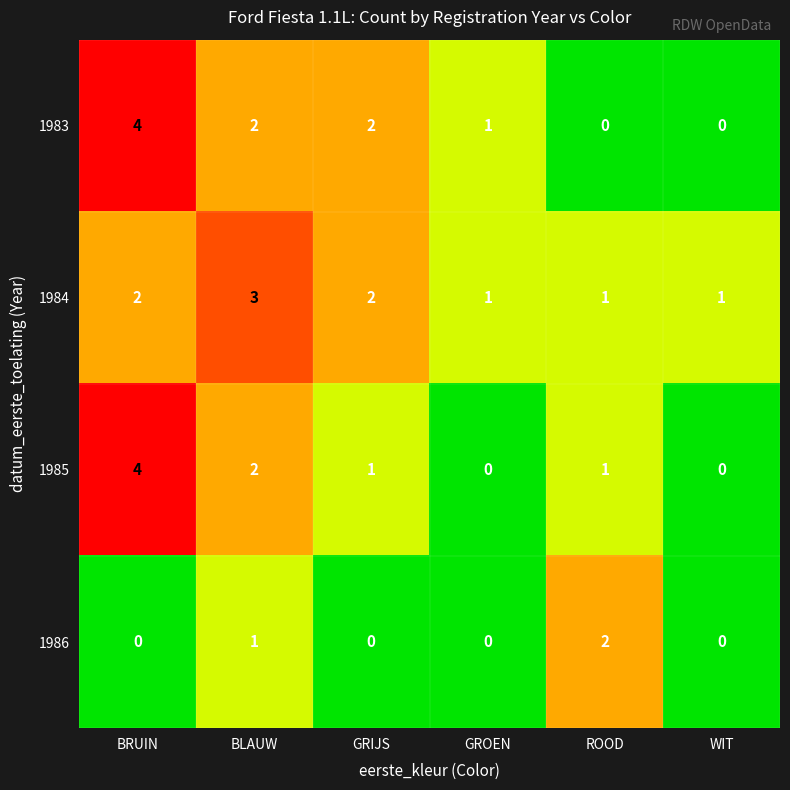

Which category has the highest value in the 1984 series?

BLAUW